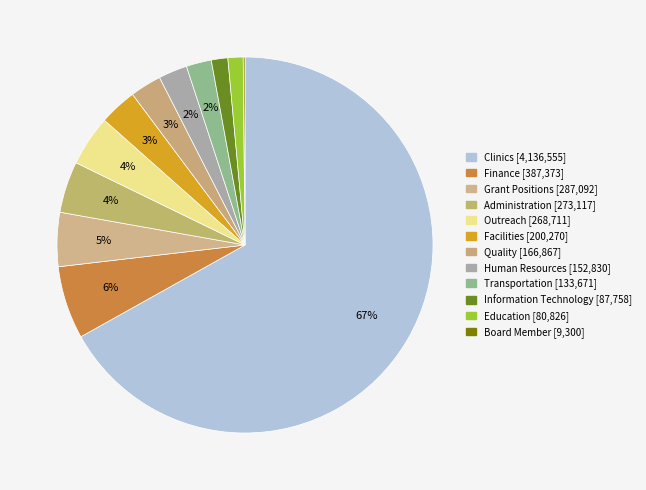

What is the change in value from Human Resources to Transportation?

-19159